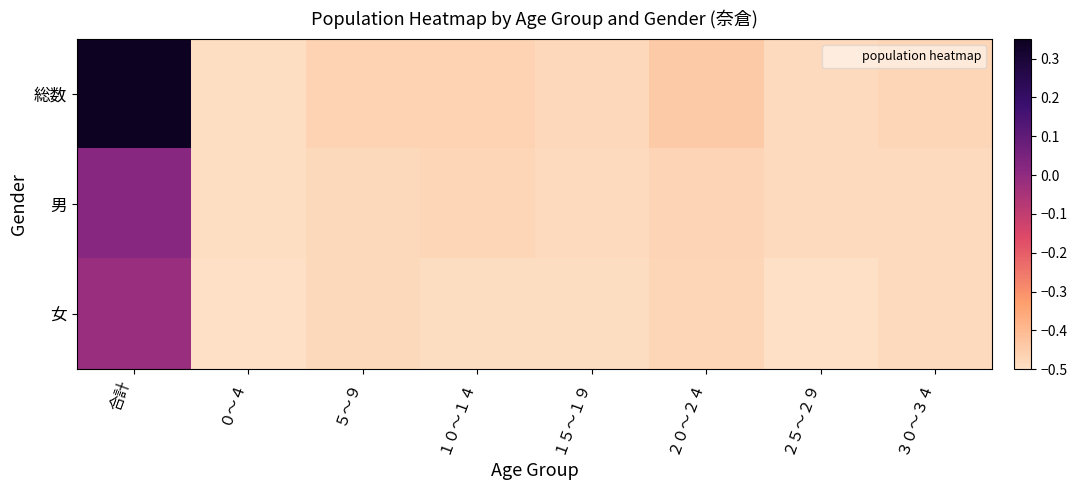

At which category is the sum across all series the highest?

合計